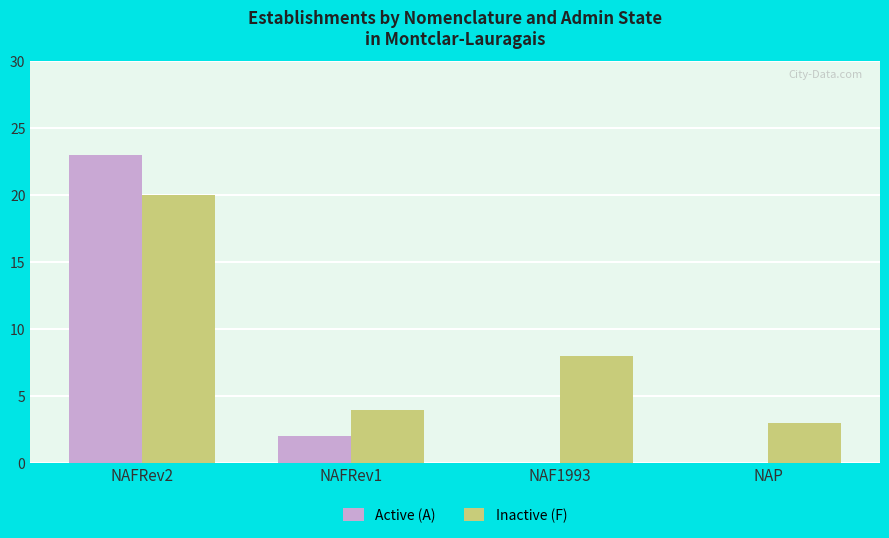

What is the sum of all Active (A) values?

25